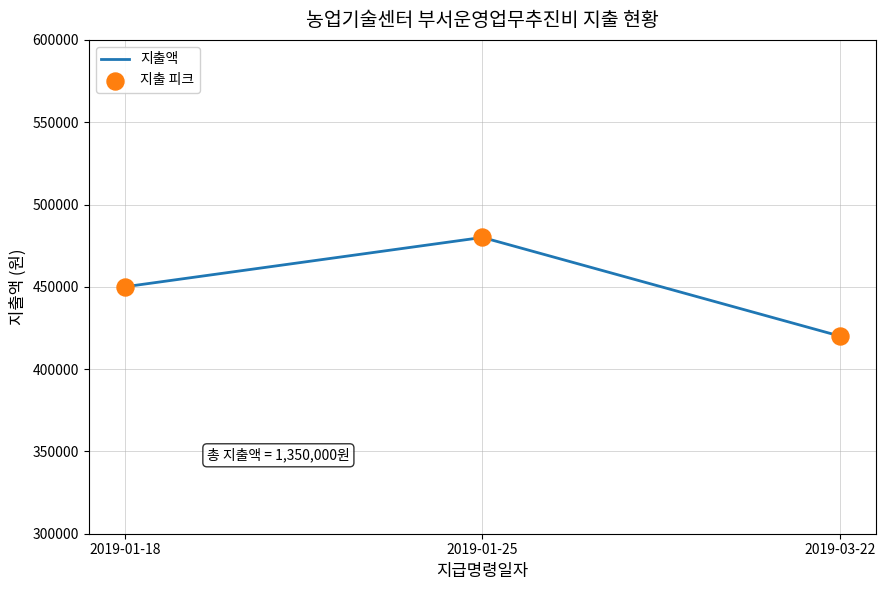

Which has a higher value, 2019-03-22 or 2019-01-25?

2019-01-25